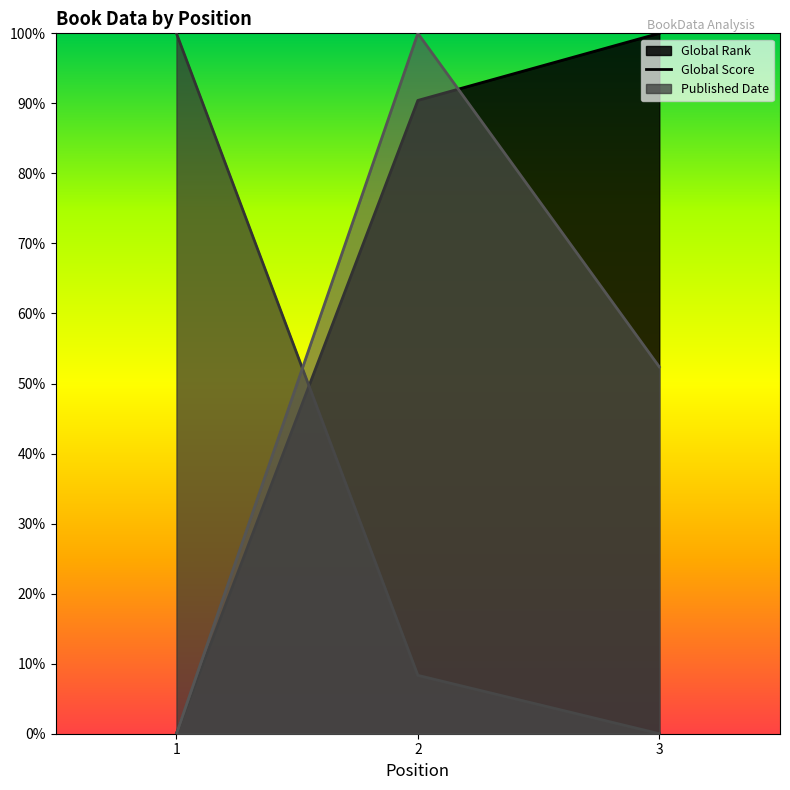

Is the value of Global Rank at 2 greater than the value of Global Score at 1?

No